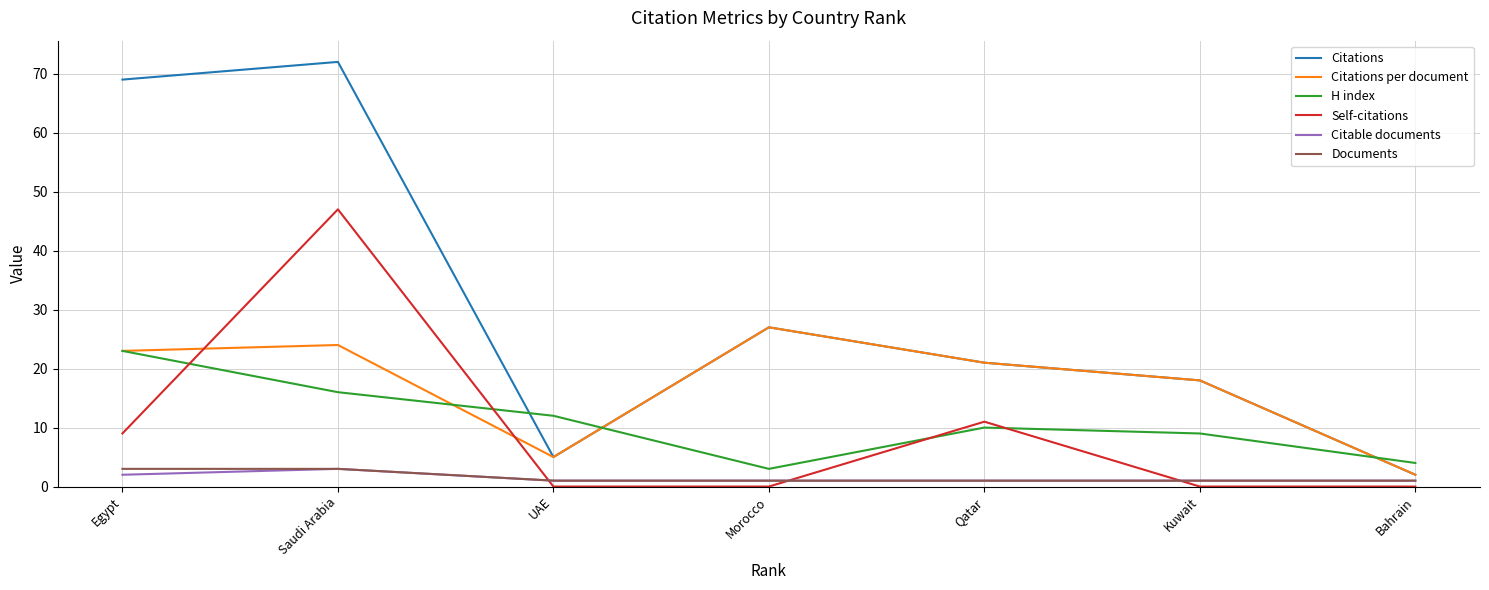

At which category does the chart reach its peak across all series?

Saudi Arabia